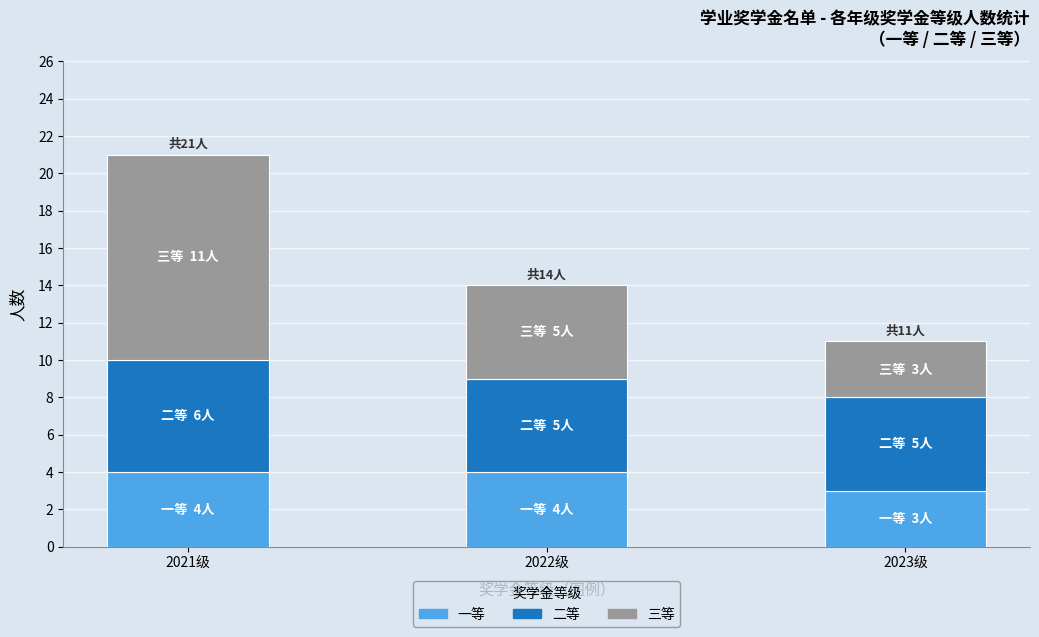

At which category is the sum across all series the highest?

2021级